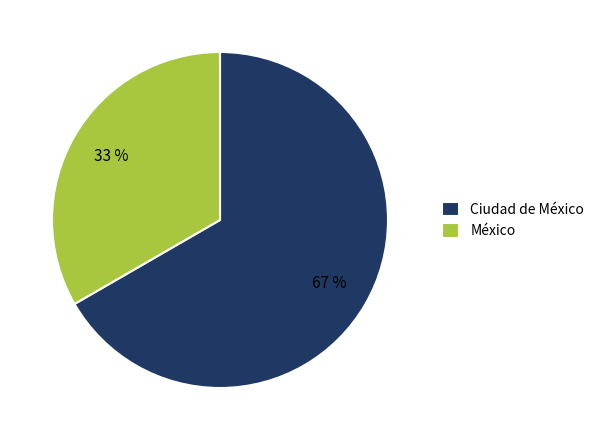

To the nearest percent, what is the combined percentage of Ciudad de México and México?

100%